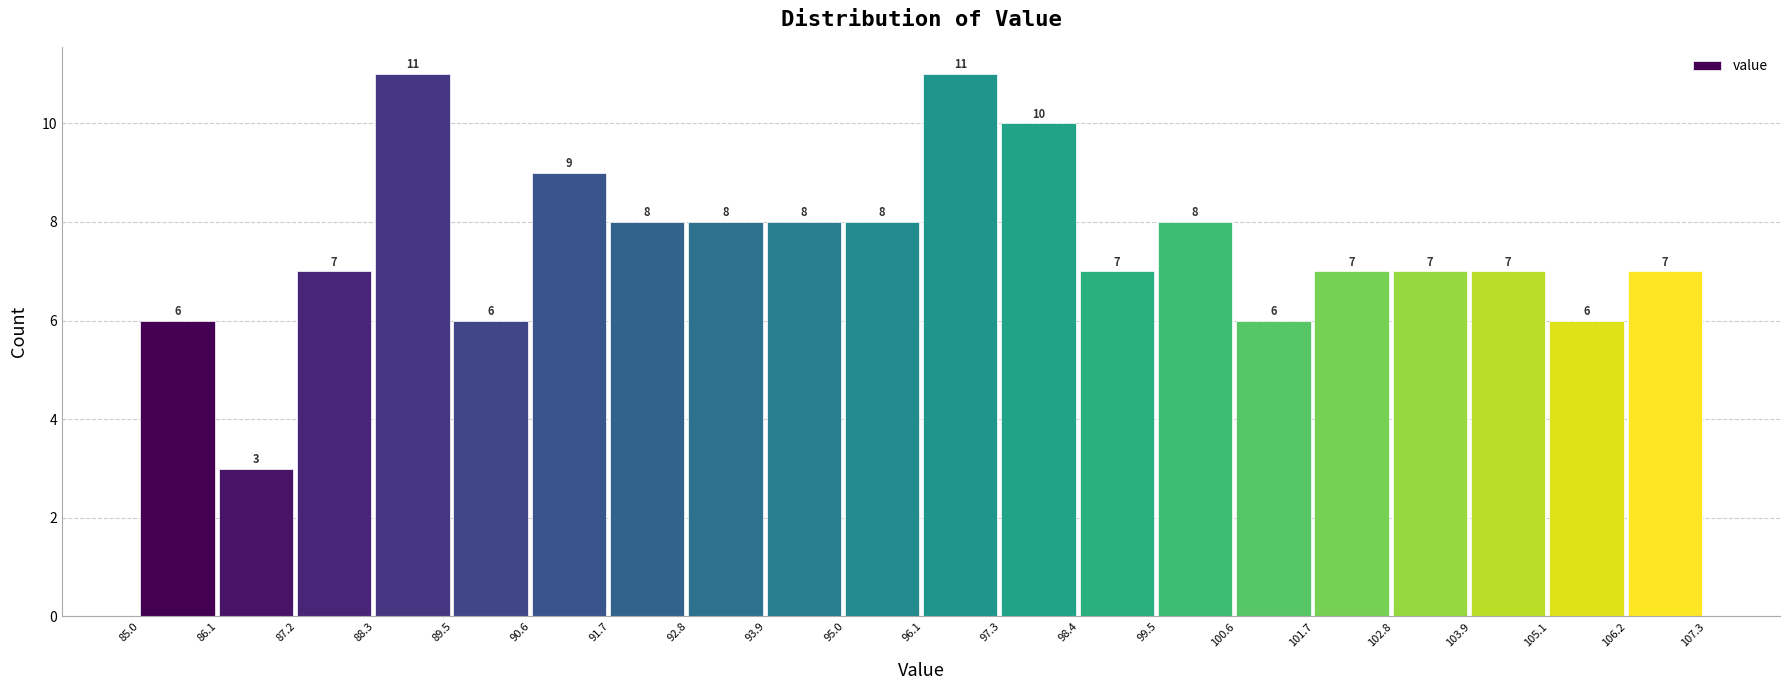

Reading left to right, list every bar in this chart as the range it spans on the x-axis followed by its height.

85.0 to 86.1: 6
86.1 to 87.2: 3
87.2 to 88.3: 7
88.3 to 89.5: 11
89.5 to 90.6: 6
90.6 to 91.7: 9
91.7 to 92.8: 8
92.8 to 93.9: 8
93.9 to 95.0: 8
95.0 to 96.1: 8
96.1 to 97.3: 11
97.3 to 98.4: 10
98.4 to 99.5: 7
99.5 to 100.6: 8
100.6 to 101.7: 6
101.7 to 102.8: 7
102.8 to 103.9: 7
103.9 to 105.1: 7
105.1 to 106.2: 6
106.2 to 107.3: 7